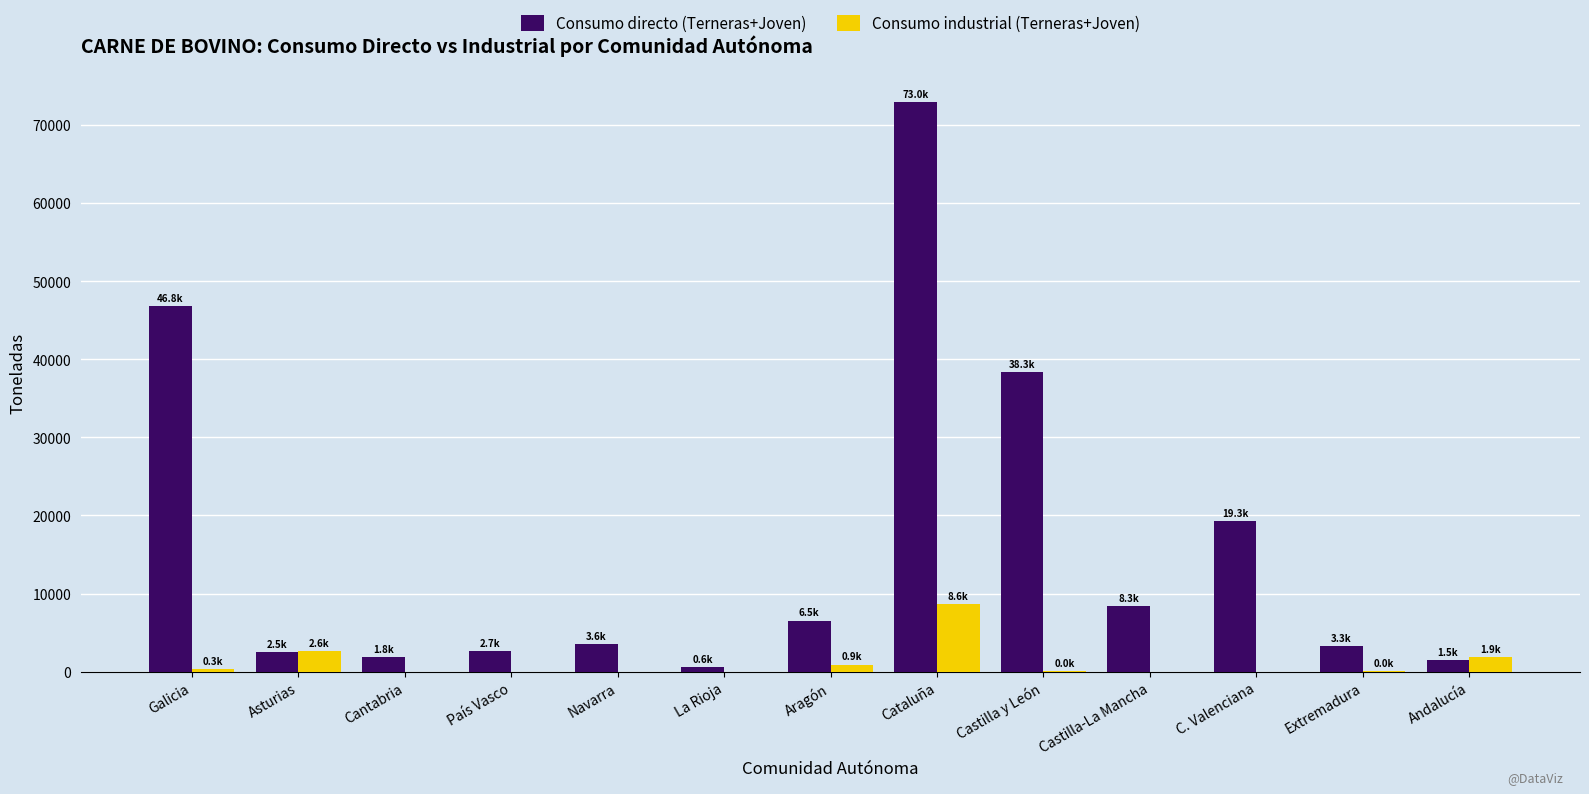

What is the approximate value of Consumo directo (Terneras+Joven) at La Rioja?

592.0